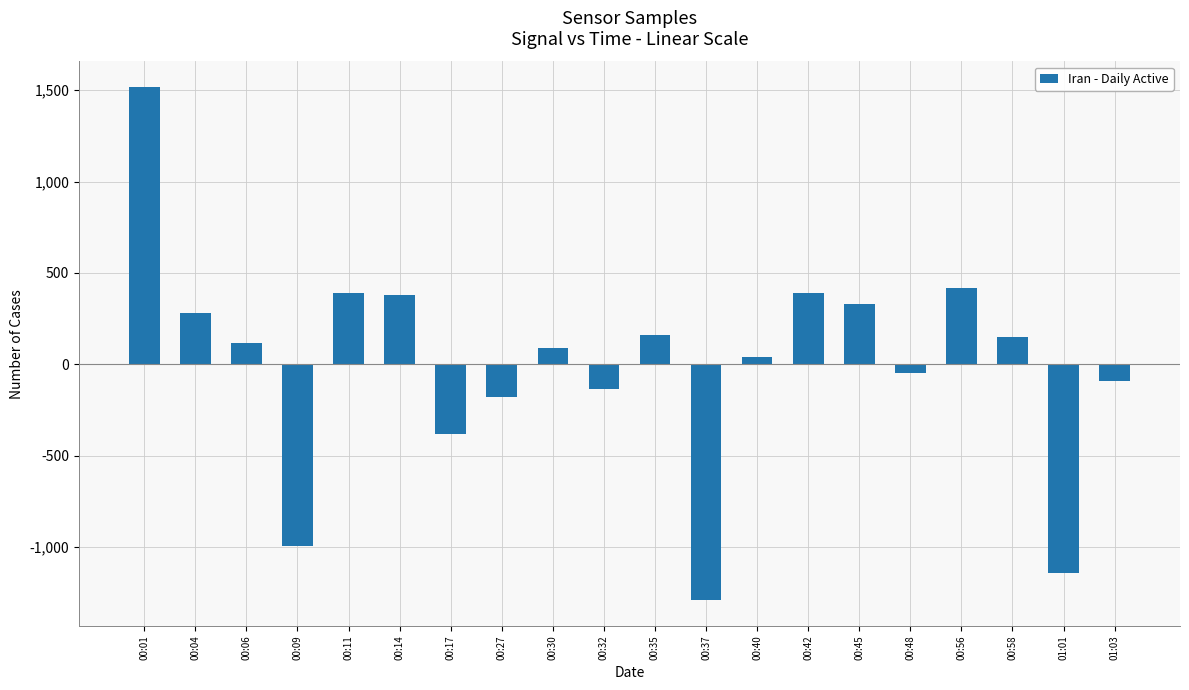

What is the minimum value shown in the chart?

-1290.6